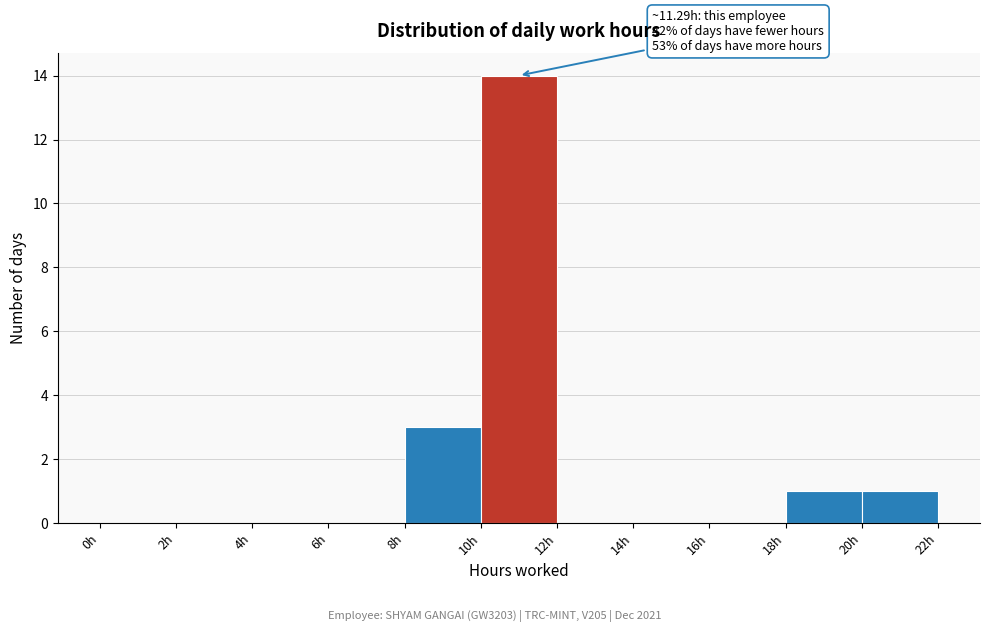

Which range on the x-axis has the tallest bar?

10 to 12